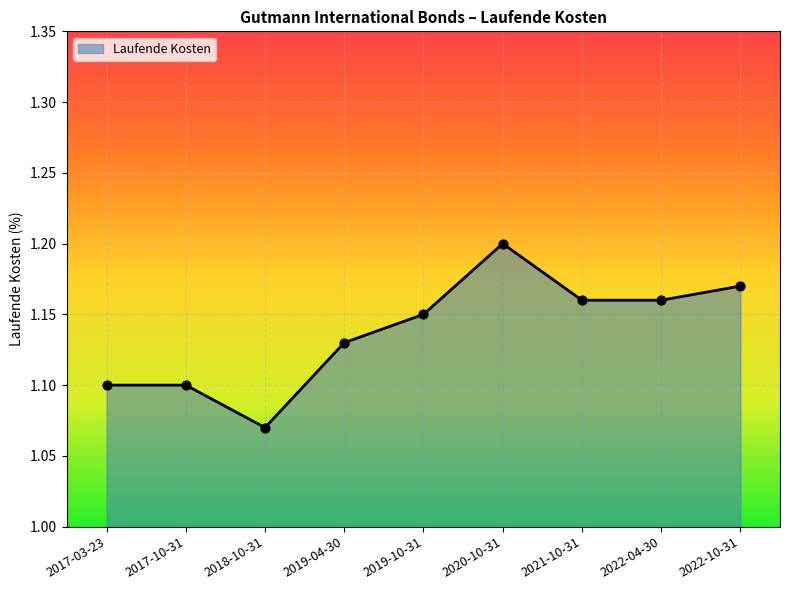

What is the ratio of the value at 2021-10-31 to the value at 2020-10-31?

1.0